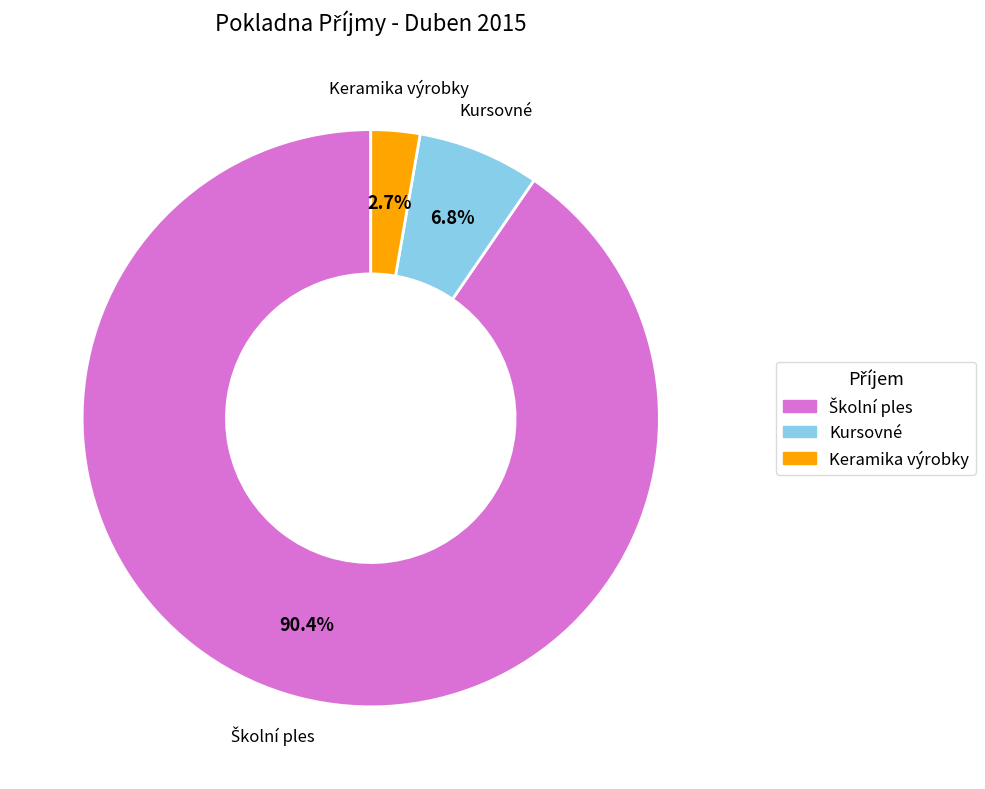

Which slice is the smallest?

Keramika výrobky